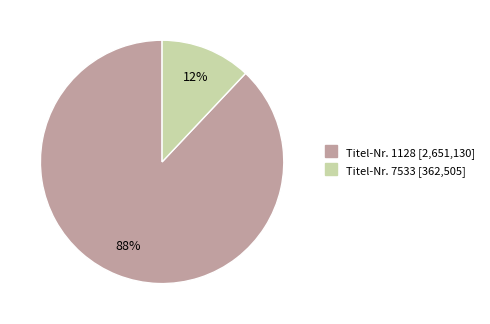

Is there any slice that represents more than half of the pie?

Yes